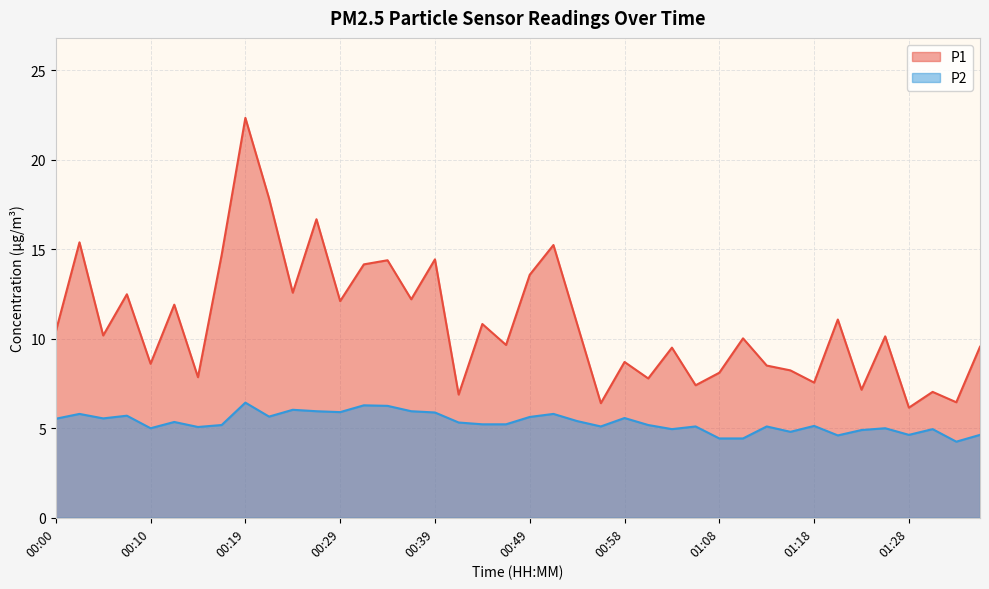

At which category is the sum across all series the highest?

00:19